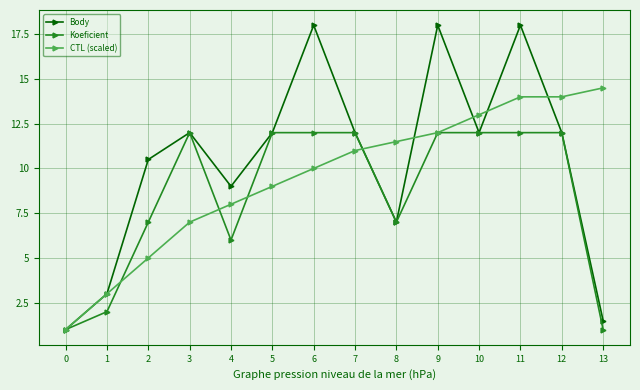

What is the lowest value of the Koeficient series?

1.0